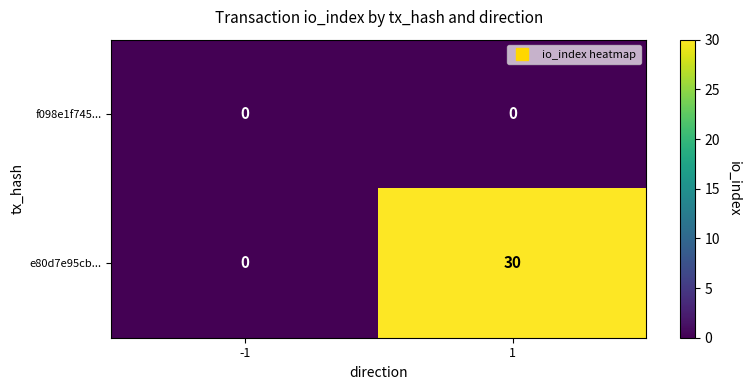

Reading left to right, transcribe all the data shown in this chart.

f098e1f745...: 0	0
e80d7e95cb...: 0	30